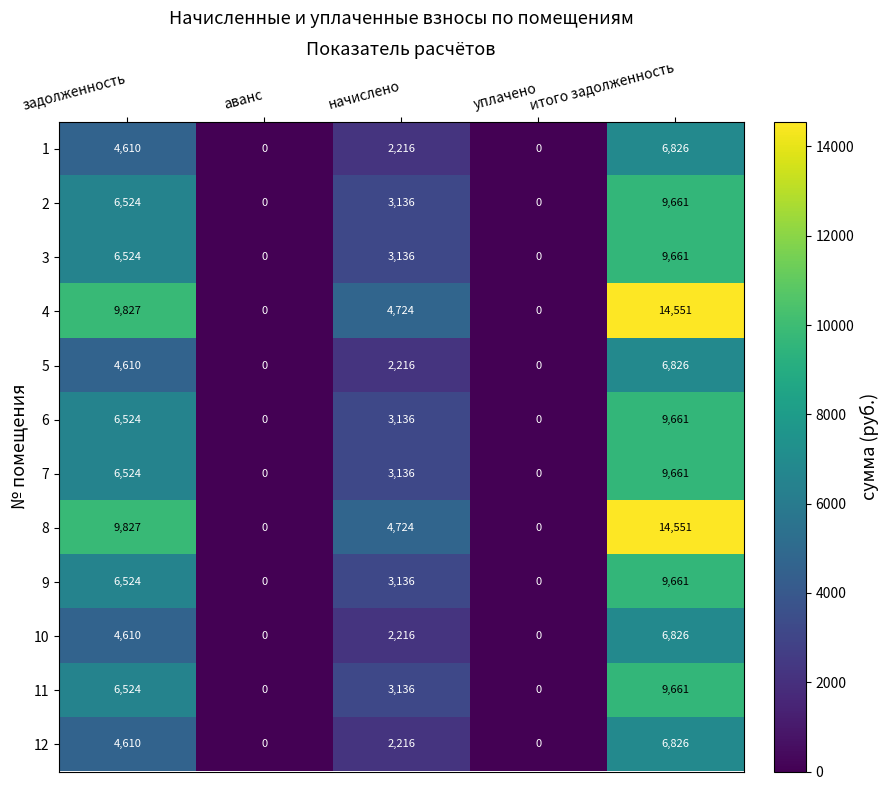

Count the number of data series in this chart.

12